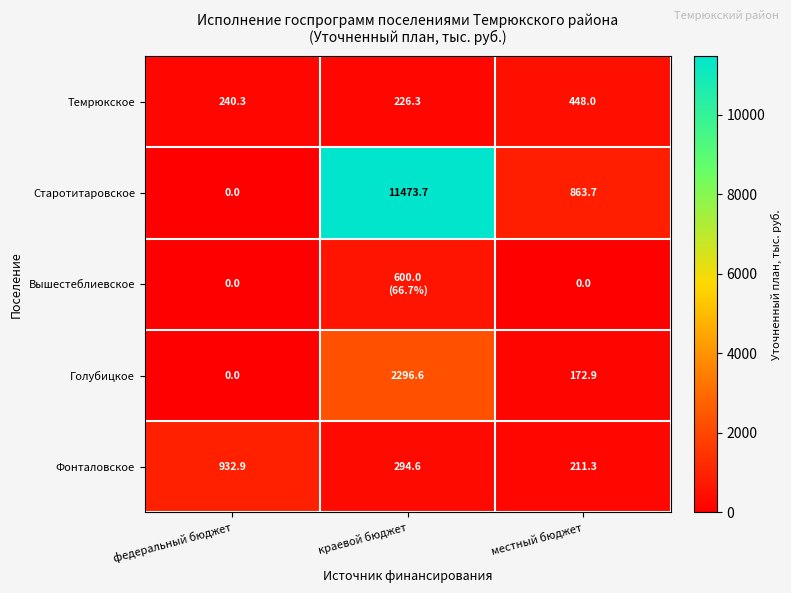

Read the Фонталовское value at местный бюджет.

211.3